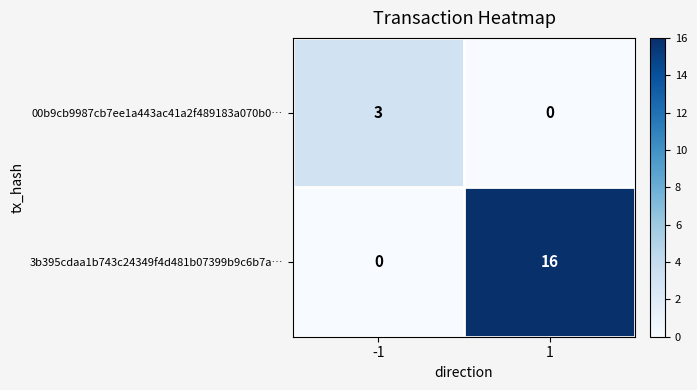

What is the sum of the 3b395cdaa1b743c24349f4d481b07399b9c6b7a… values at 1 and -1?

16